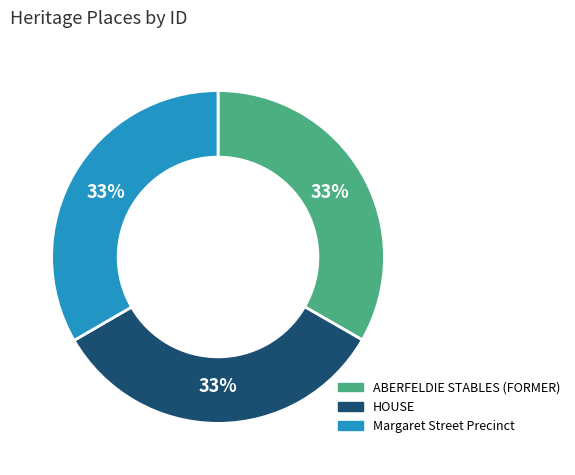

True or false: HOUSE accounts for 33% of the total.

True